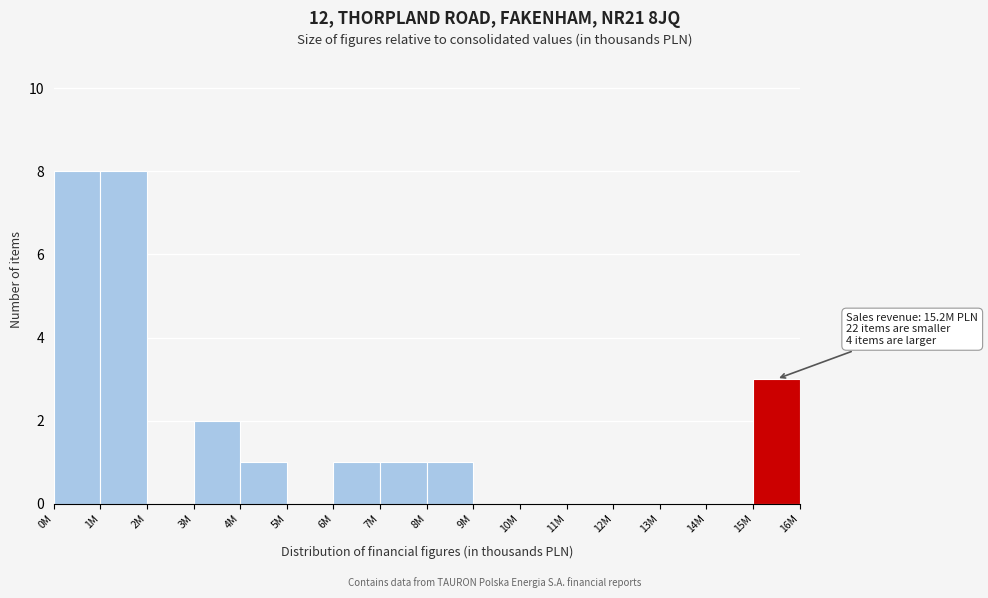

Reading right to left, what are all the values shown in this chart?

15M=3	14M=0	13M=0	12M=0	11M=0	10M=0	9M=0	8M=1	7M=1	6M=1	5M=0	4M=1	3M=2	2M=0	1M=8	0M=8